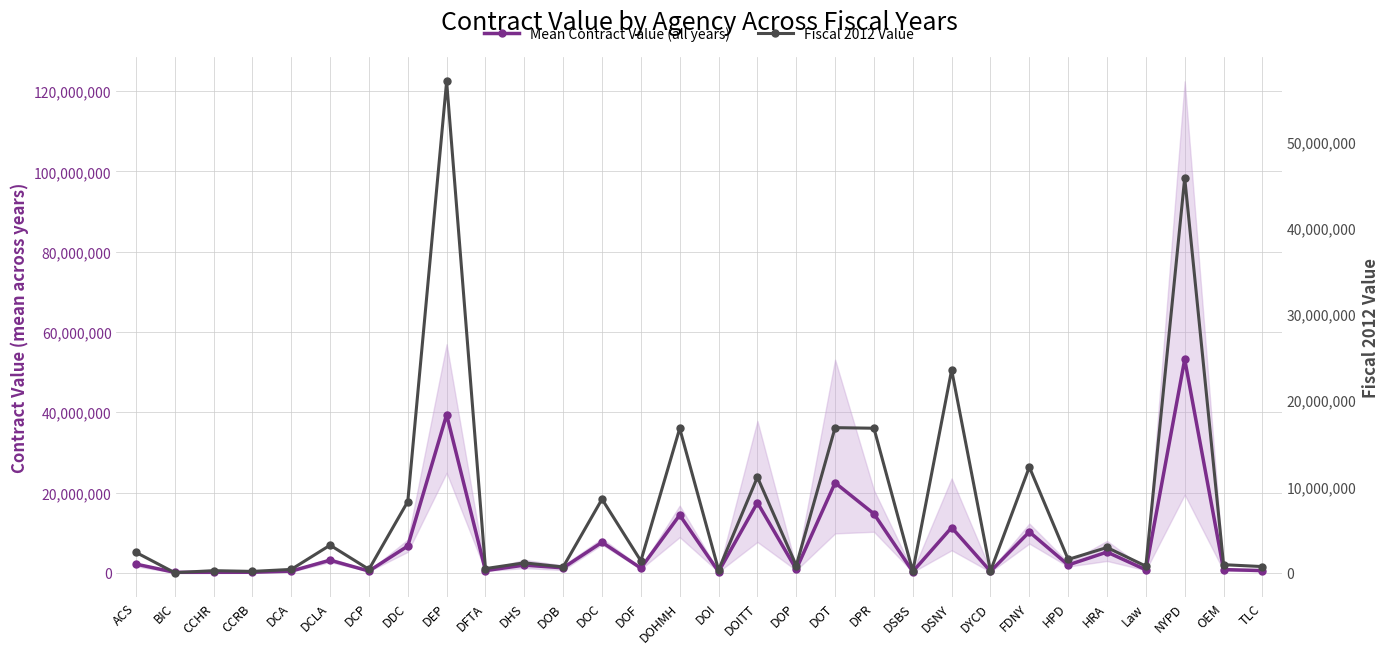

What are all the series names shown in the legend?

Mean Contract Value (all years), Fiscal 2012 Value